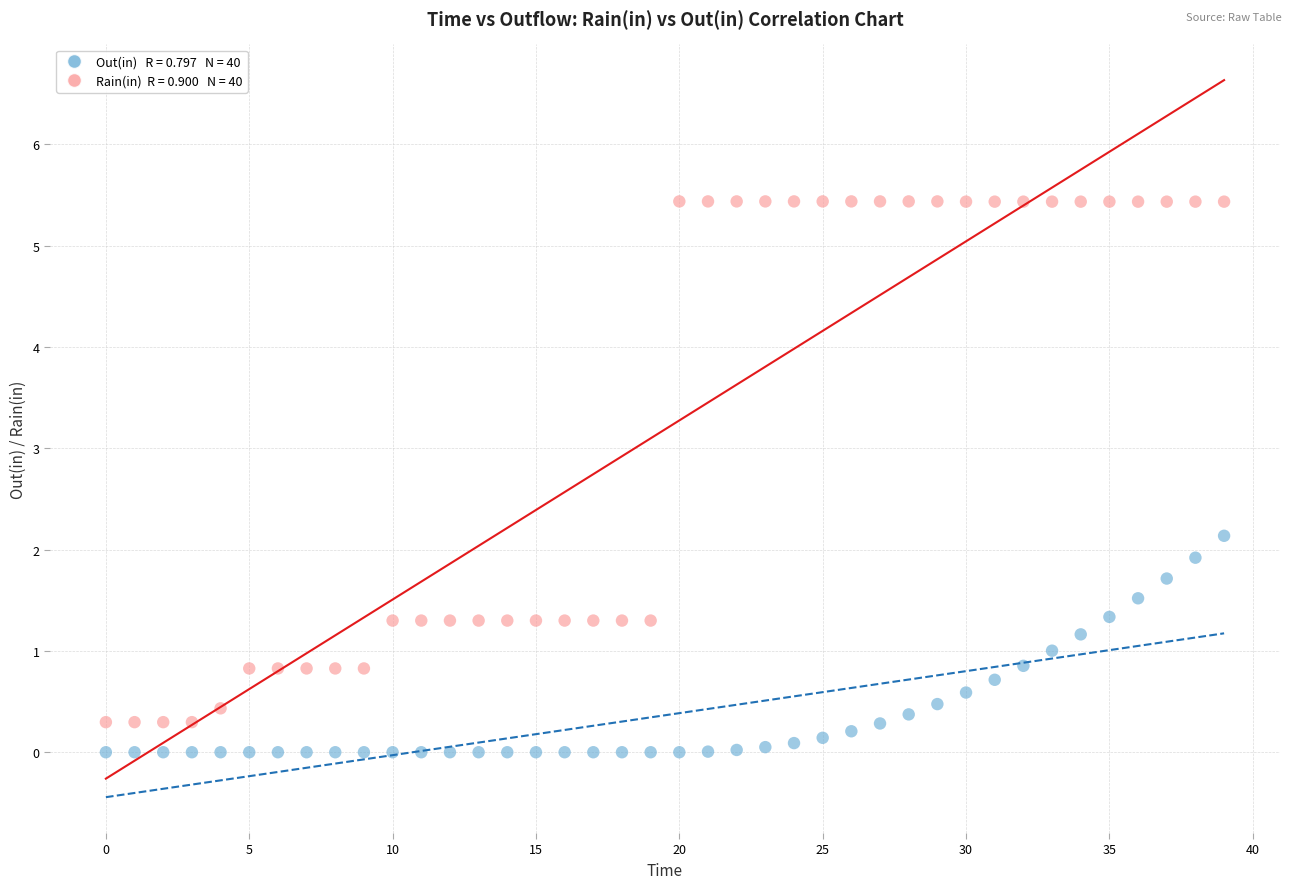

Across all data points, what is the range of Y values (max minus min)?

5.4